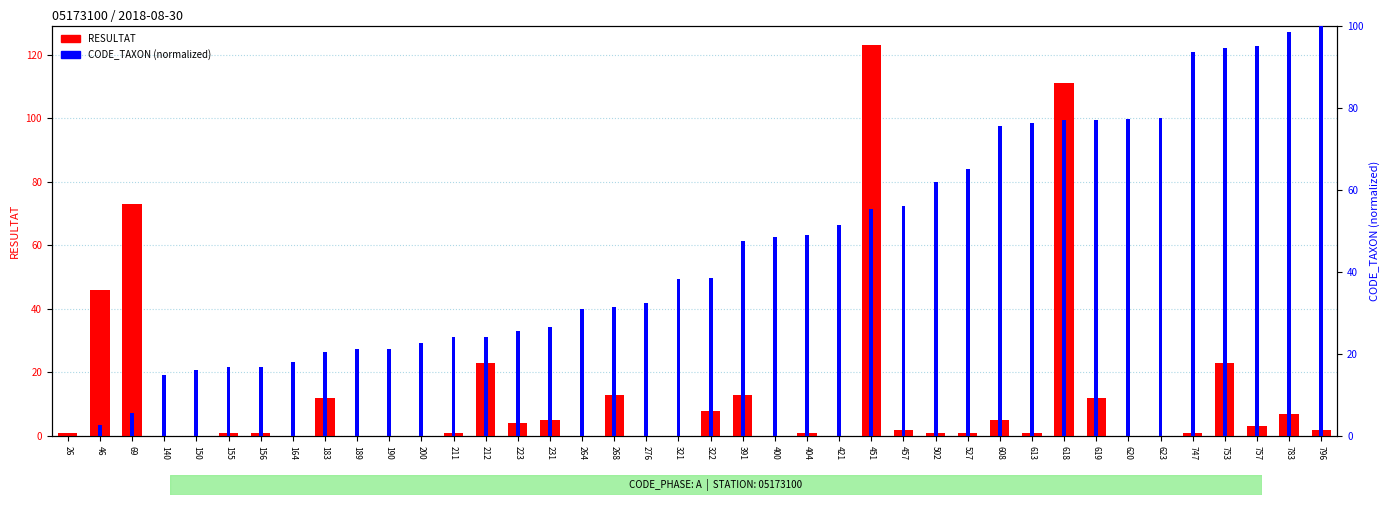

How many groups of bars are there?

40